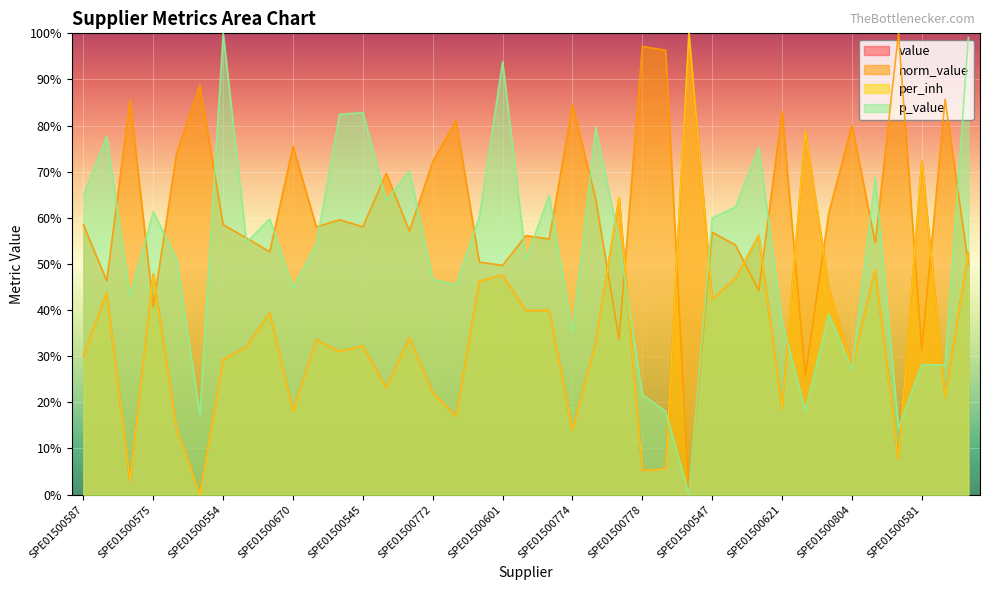

Reading left to right, list all the values displayed in this chart.

value: 0.3	0.4	0.0	0.5	0.1	0.0	0.3	0.3	0.4	0.2	0.3	0.3	0.3	0.2	0.3	0.2	0.2	0.5	0.5	0.4	0.4	0.1	0.3	0.6	0.1	0.1	1.0	0.4	0.5	0.6	0.2	0.8	0.4	0.3	0.5	0.1	0.7	0.2	0.5
norm_value: 0.6	0.5	0.9	0.4	0.7	0.9	0.6	0.6	0.5	0.8	0.6	0.6	0.6	0.7	0.6	0.7	0.8	0.5	0.5	0.6	0.6	0.8	0.6	0.3	1.0	1.0	0.0	0.6	0.5	0.4	0.8	0.3	0.6	0.8	0.5	1.0	0.3	0.9	0.5
per_inh: 0.3	0.4	0.0	0.5	0.1	0.0	0.3	0.3	0.4	0.2	0.3	0.3	0.3	0.2	0.3	0.2	0.2	0.5	0.5	0.4	0.4	0.1	0.3	0.6	0.1	0.1	1.0	0.4	0.5	0.6	0.2	0.8	0.4	0.3	0.5	0.1	0.7	0.2	0.5
p_value: 0.6	0.8	0.4	0.6	0.5	0.2	1.0	0.5	0.6	0.4	0.5	0.8	0.8	0.6	0.7	0.5	0.5	0.6	0.9	0.5	0.6	0.4	0.8	0.5	0.2	0.2	0.0	0.6	0.6	0.8	0.4	0.2	0.4	0.3	0.7	0.1	0.3	0.3	1.0